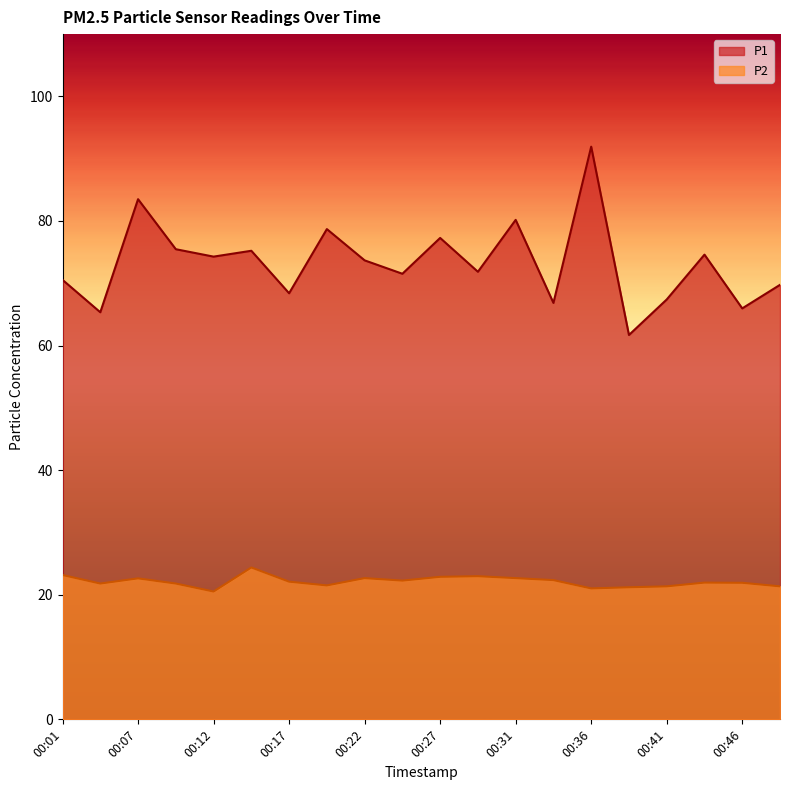

Reading left to right, transcribe all the data shown in this chart.

P1: 70.5	65.3	83.5	75.5	74.3	75.2	68.4	78.7	73.7	71.5	77.3	71.8	80.2	66.8	91.9	61.7	67.4	74.6	66.0	69.8
P2: 23.2	21.8	22.6	21.8	20.5	24.4	22.1	21.5	22.7	22.3	22.9	23.0	22.7	22.4	21.0	21.2	21.4	21.9	21.9	21.4